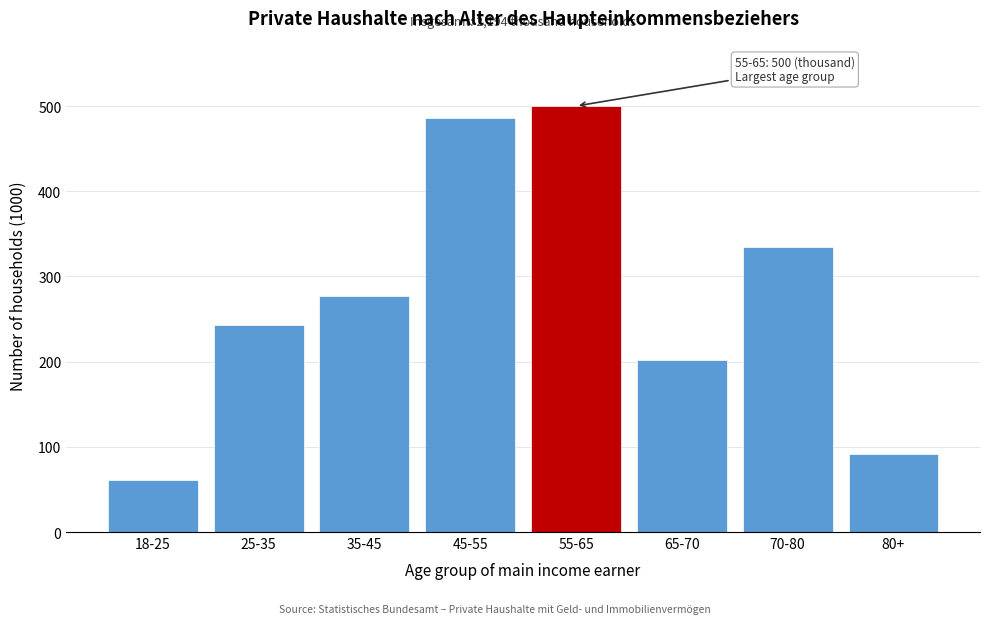

Reading right to left, extract all data points from this chart.

91	334	202	500	486	277	243	61